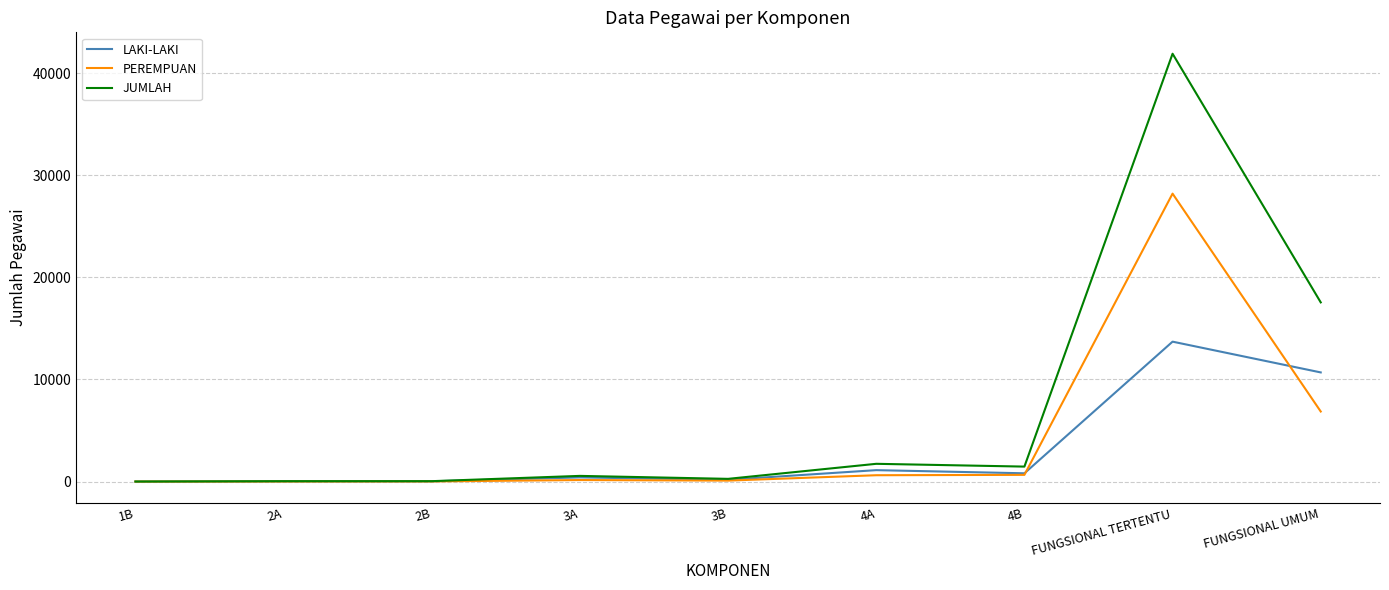

What is the average value of the JUMLAH series?

7061